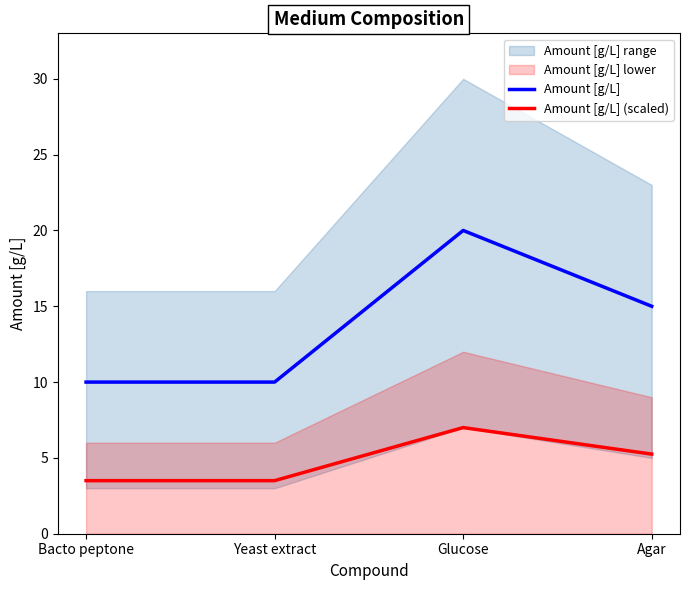

True or false: Amount [g/L] and Amount [g/L] (scaled) cross at least once.

False